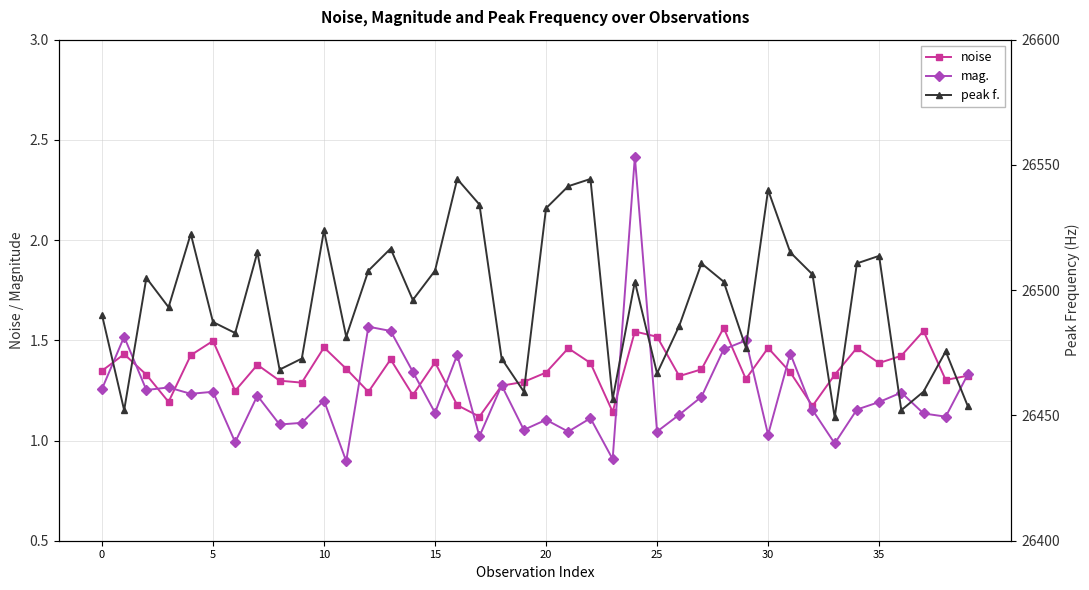

At which label does mag. reach its minimum?

11